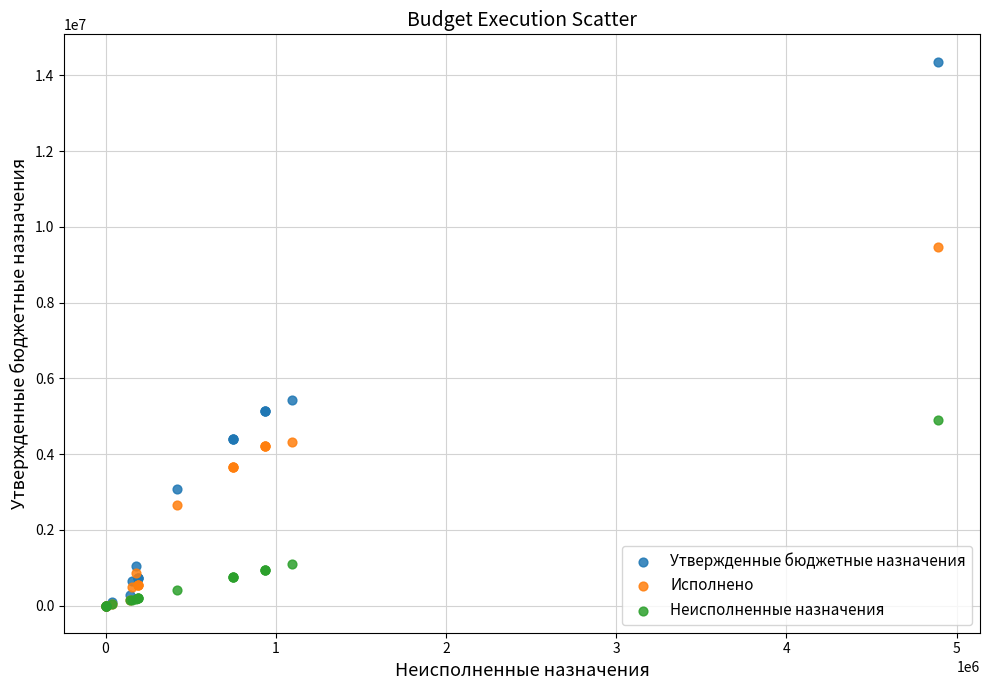

In the Неисполненные назначения series, what Y value is closest to 2446419?

1093471.5